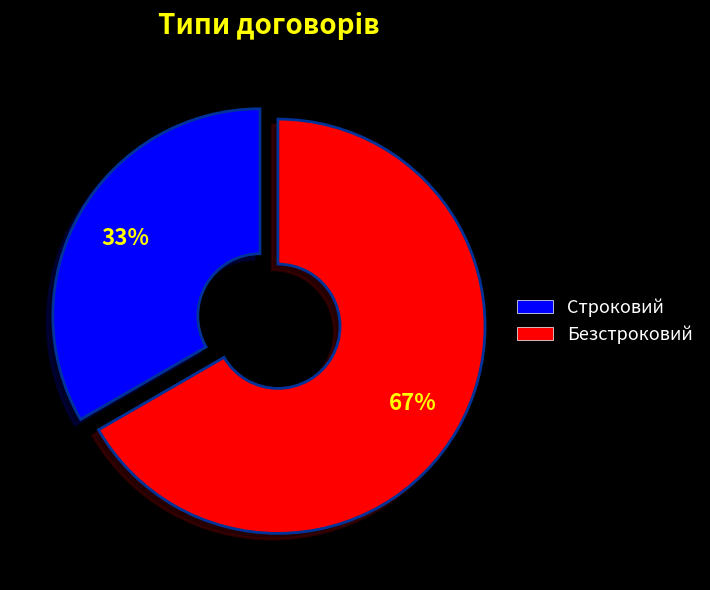

Which has a higher value, Безстроковий or Строковий?

Безстроковий